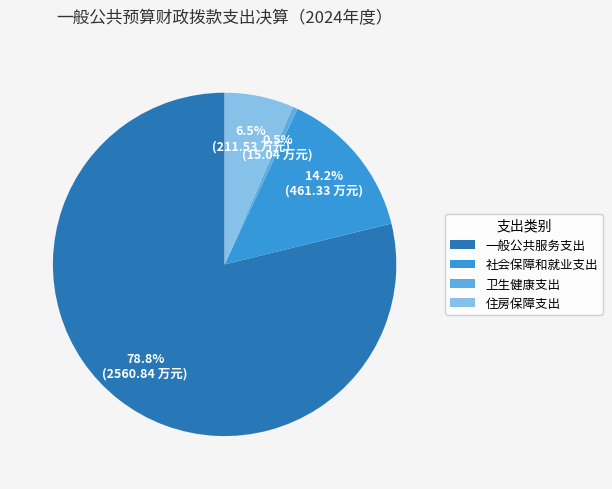

What is the largest slice in the pie chart?

一般公共服务支出